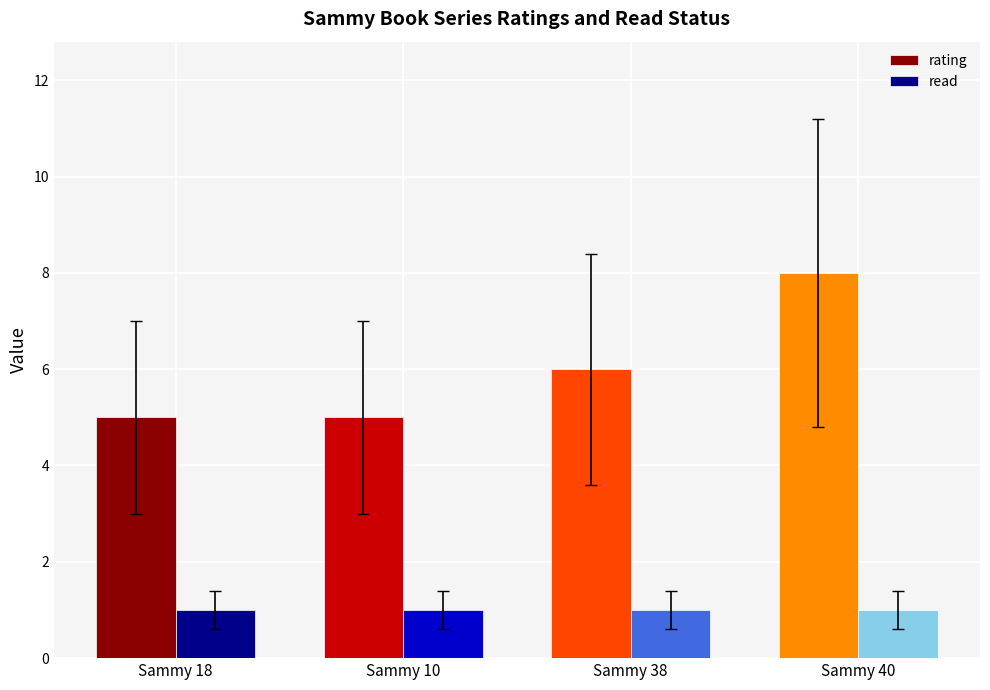

List the series in order of their peak value, lowest first.

read, rating